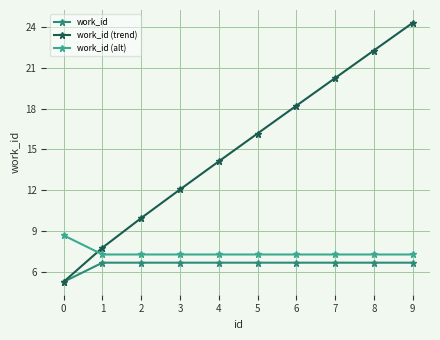

At which category is the sum across all series the highest?

9